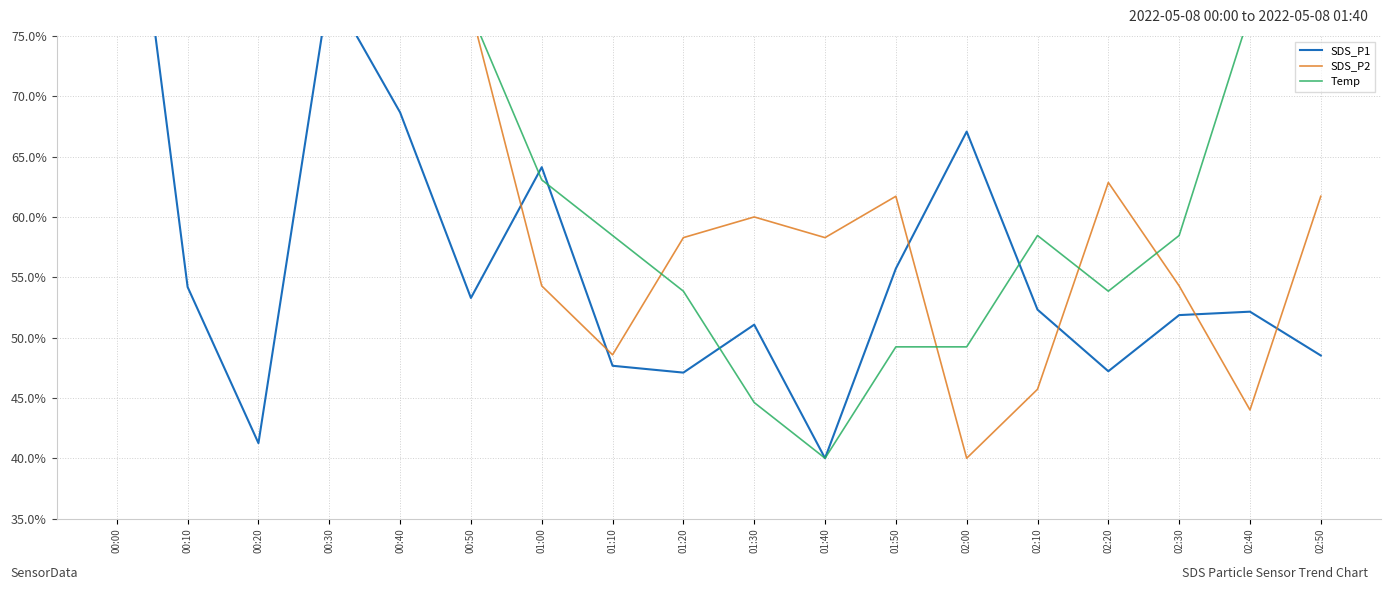

True or false: Temp and SDS_P1 cross at least once.

True